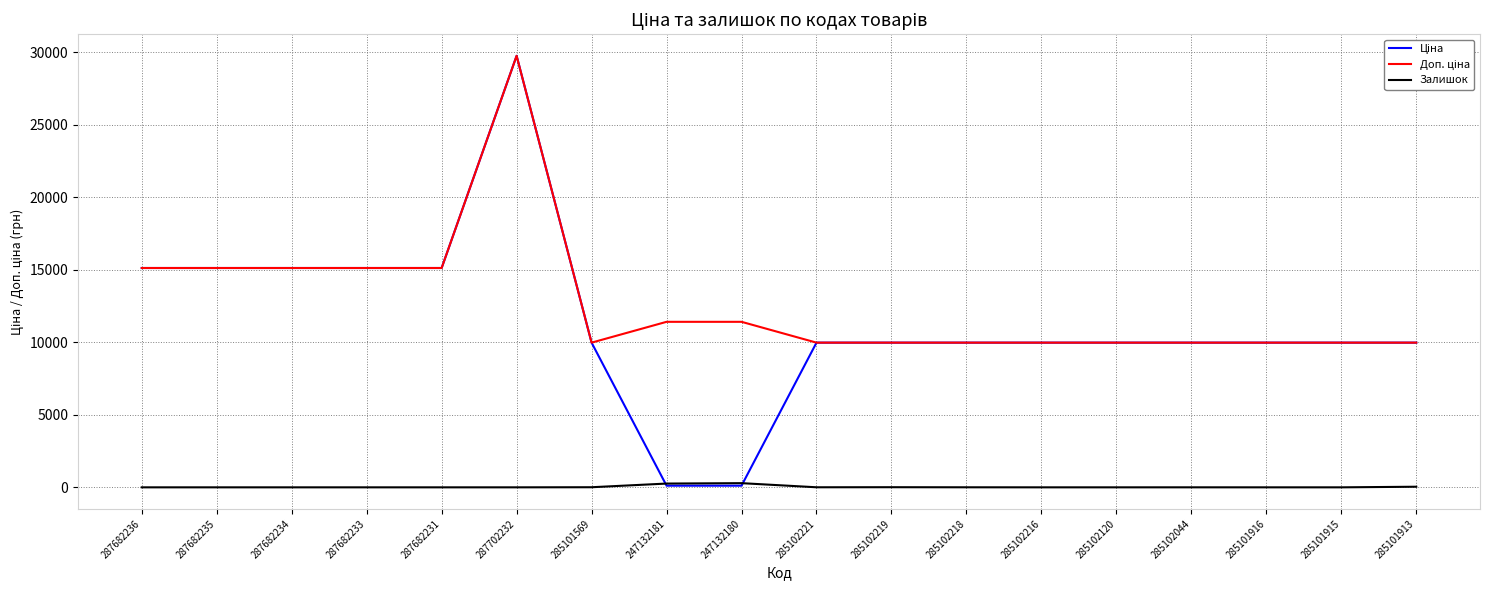

What is the difference between the highest and lowest values at 285101916?

9975.0